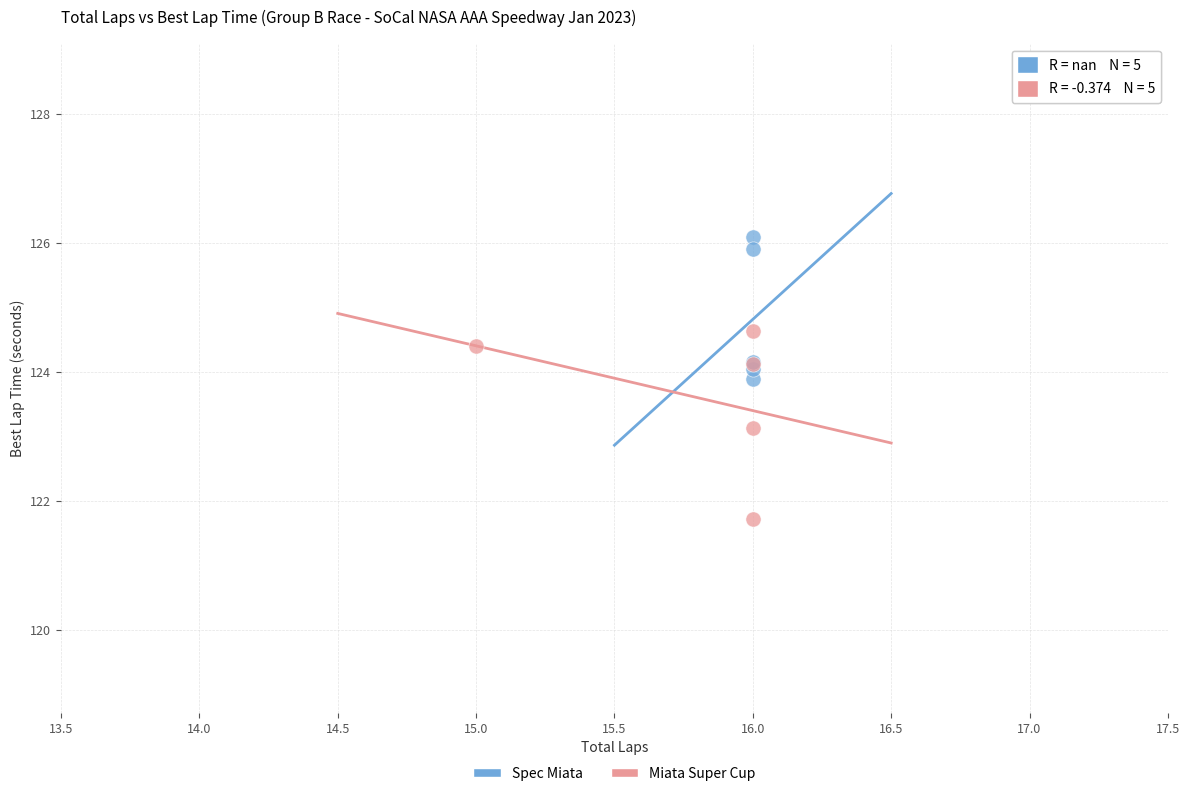

What are all the series names shown in the legend?

Spec Miata, Miata Super Cup